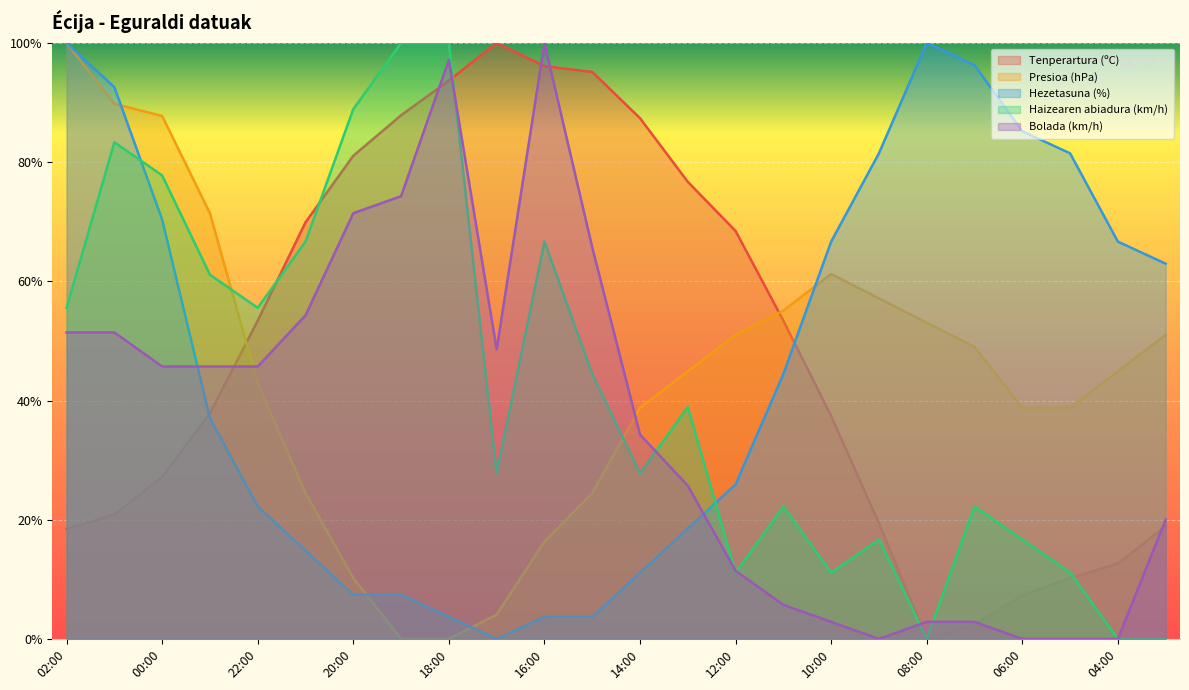

What are all the series names shown in the legend?

Tenperartura (ºC), Presioa (hPa), Hezetasuna (%), Haizearen abiadura (km/h), Bolada (km/h)